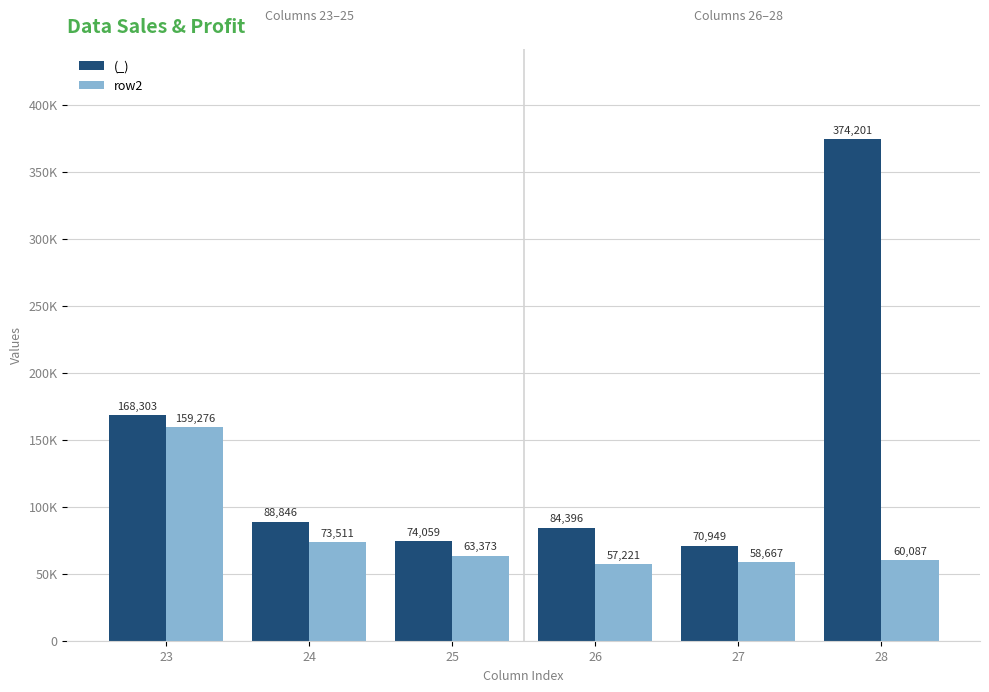

What is the total value across all series at 25?

137432